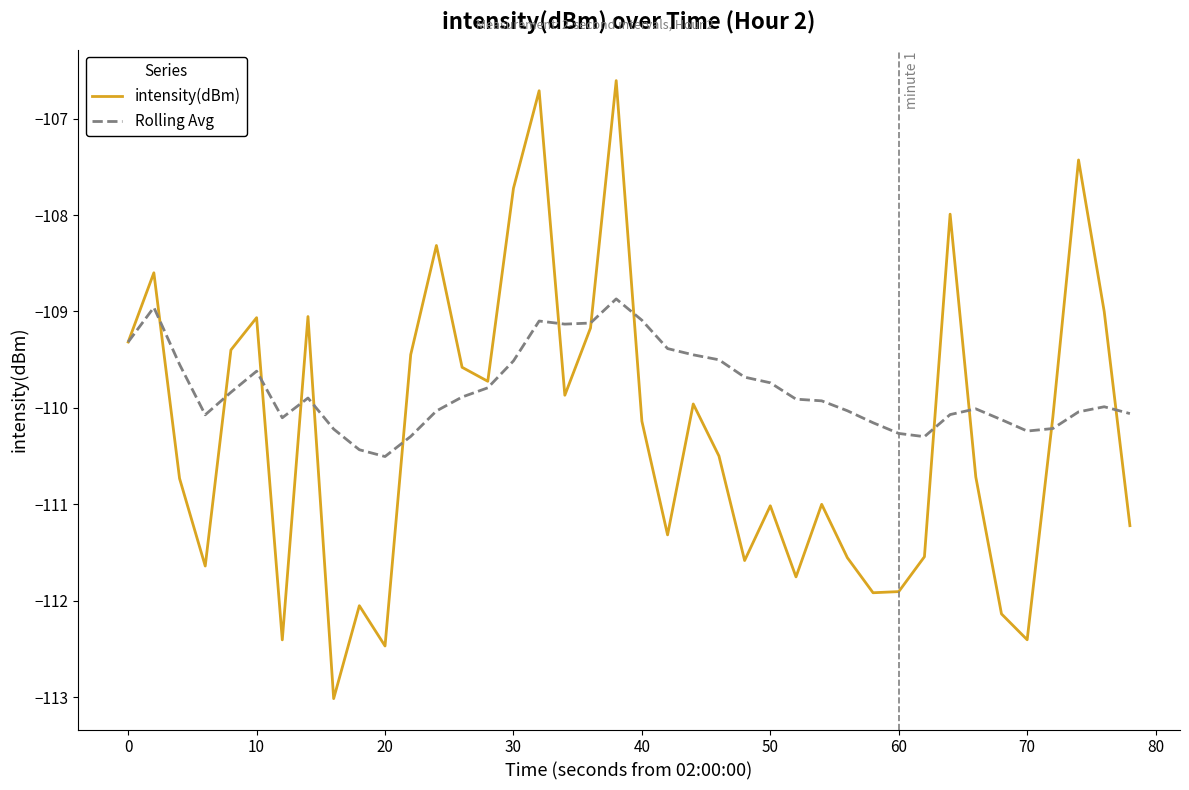

Rank the series by their average value, from highest to lowest.

Rolling Avg, intensity(dBm)